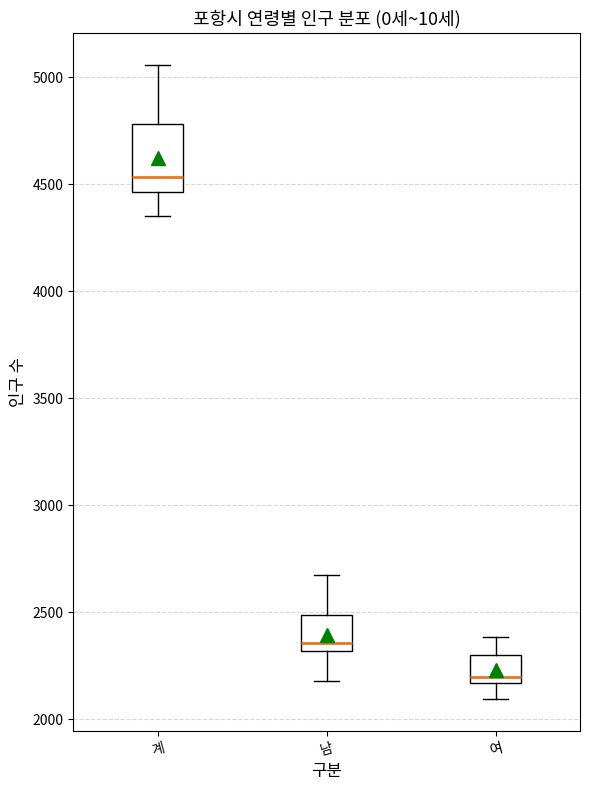

Where is the upper edge of the box for 남 on the y-axis? The values are not printed on the chart, so give them approximately, as read against the axis.

2500